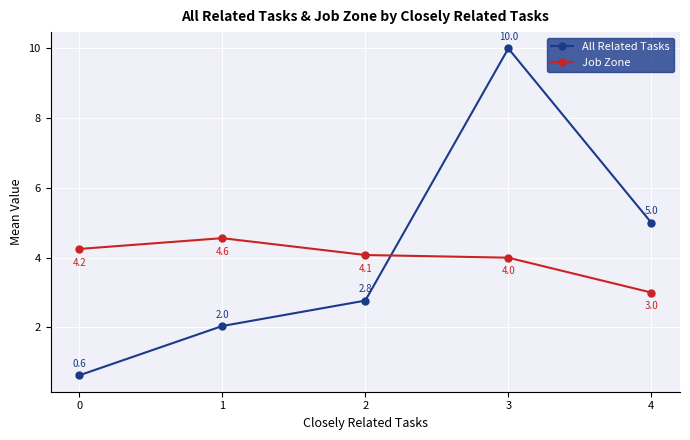

Rank the categories by Job Zone value from highest to lowest.

1, 0, 2, 3, 4